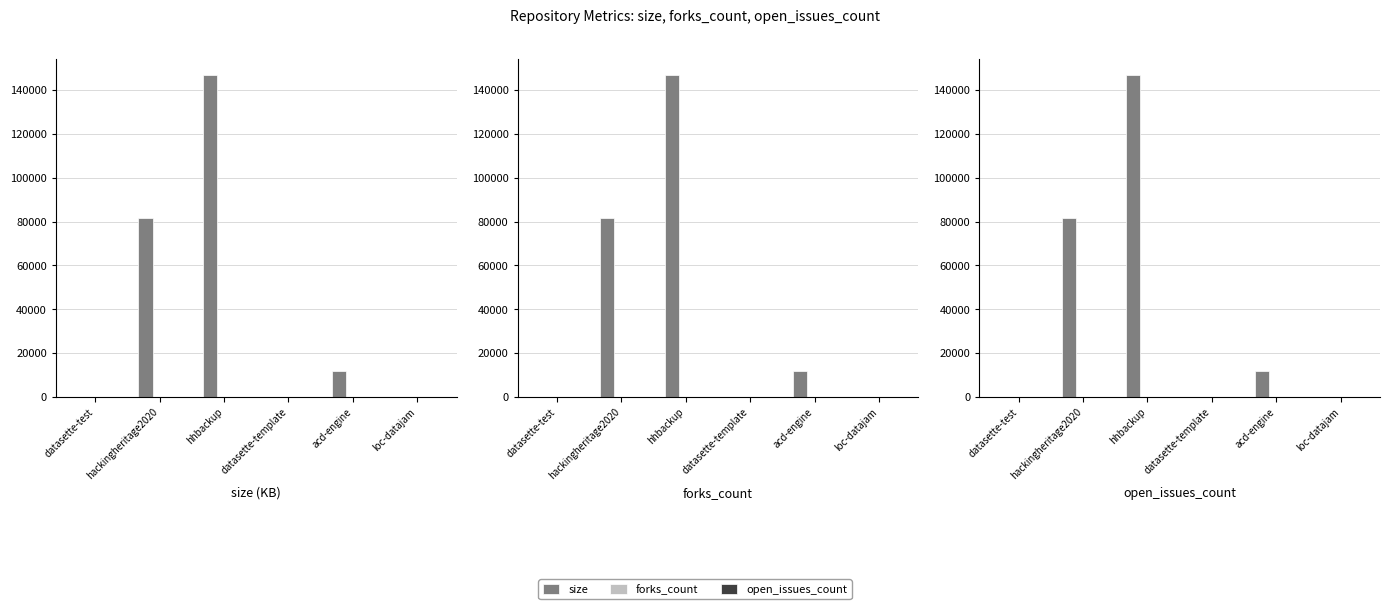

Which has a higher value, hhbackup or hackingheritage2020?

hhbackup